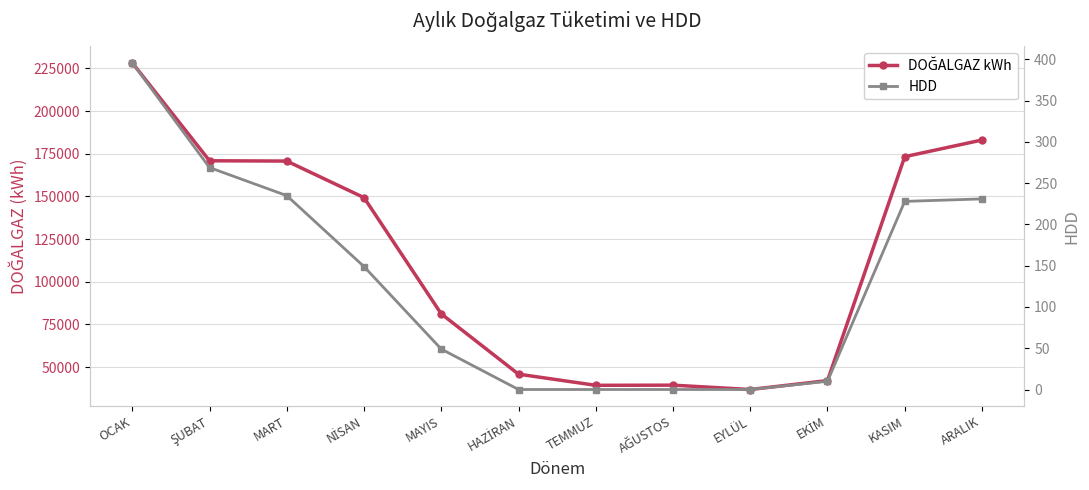

True or false: HDD and DOĞALGAZ kWh intersect in this chart.

False